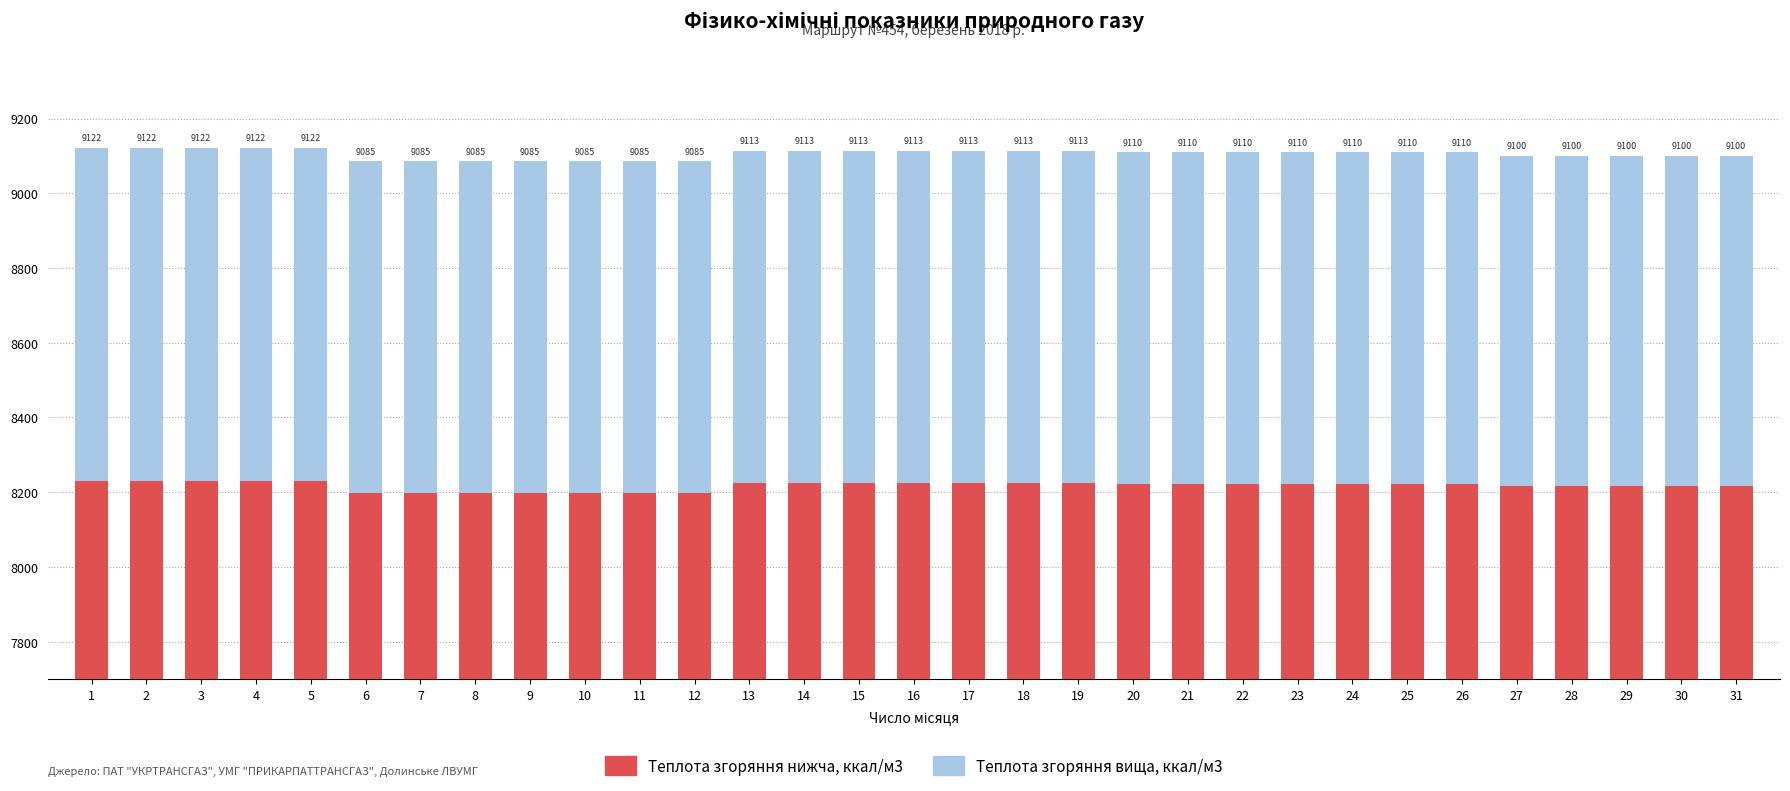

What is the total value across all series at 24?

17332.9